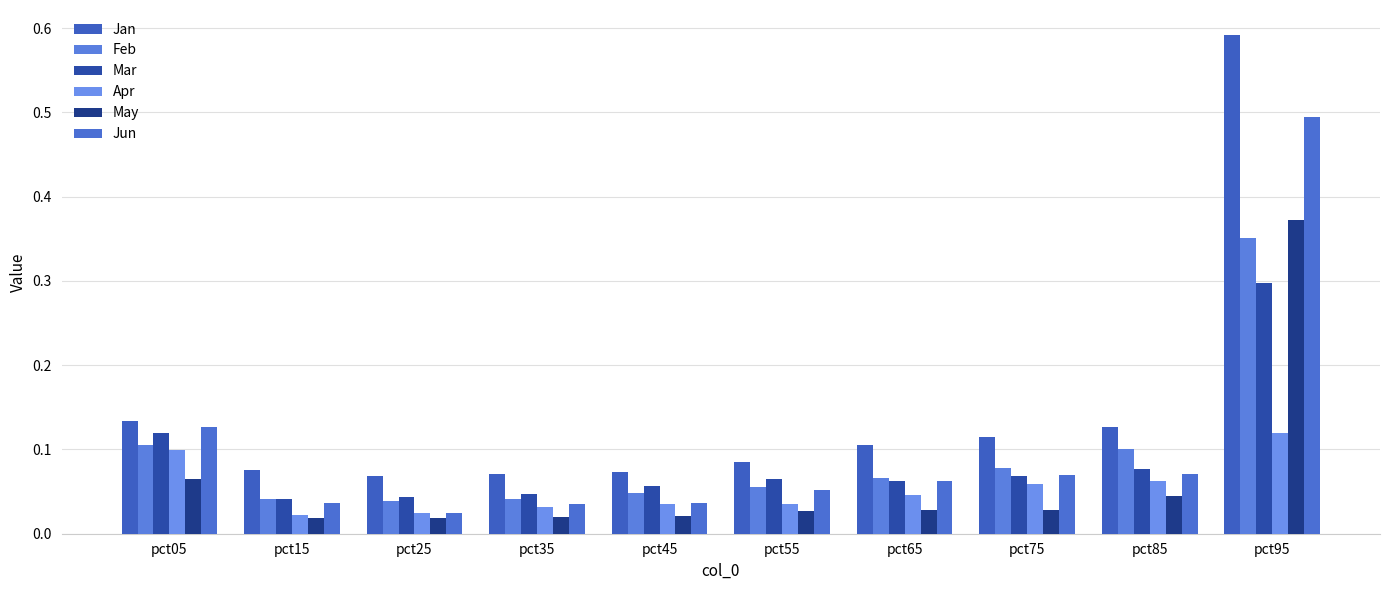

Which label corresponds to the largest value in the chart?

pct95